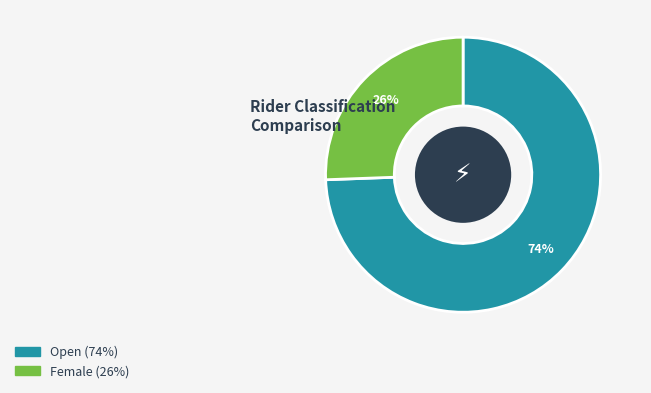

To the nearest percent, what portion does Female represent?

26%